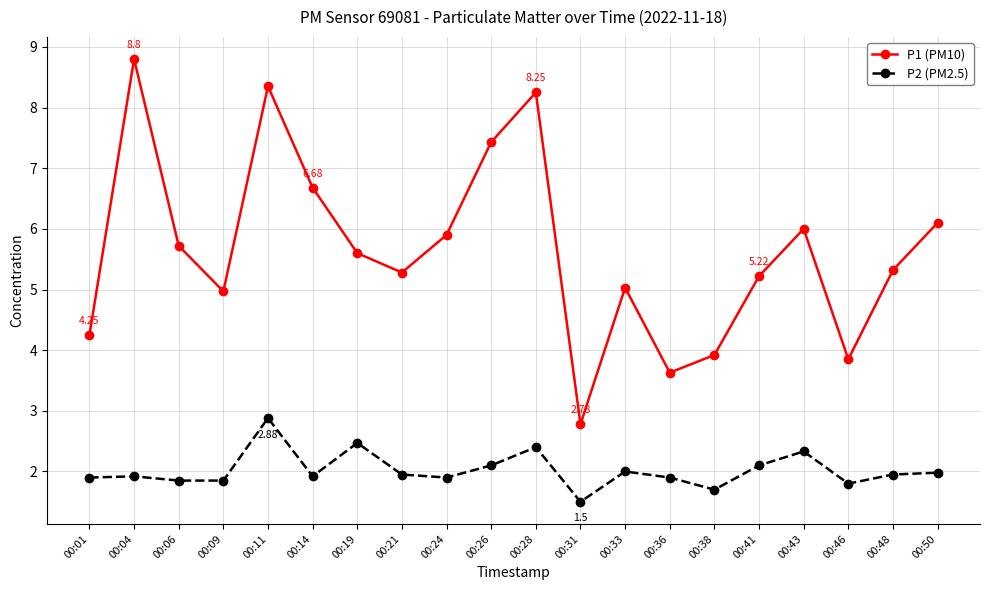

What are all the series names shown in the legend?

P1 (PM10), P2 (PM2.5)